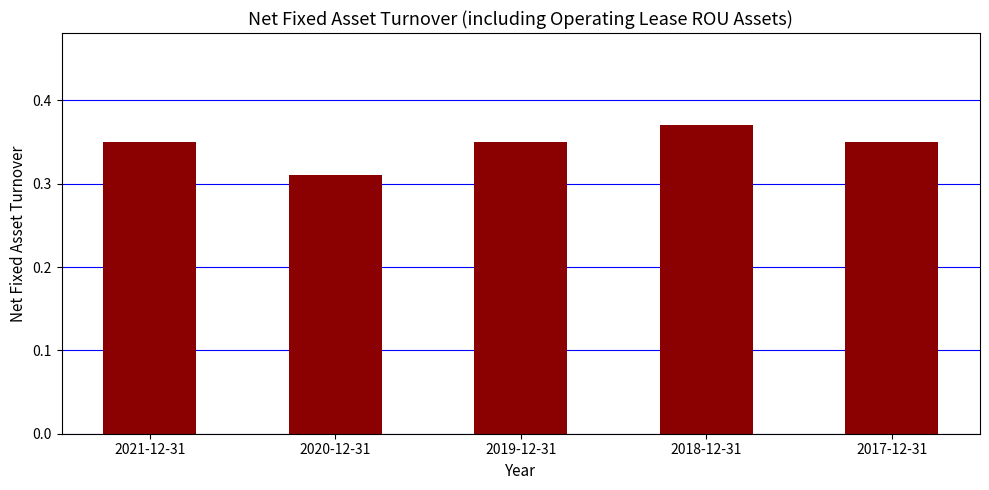

True or false: the data shows 0.5 at 2019-12-31.

False